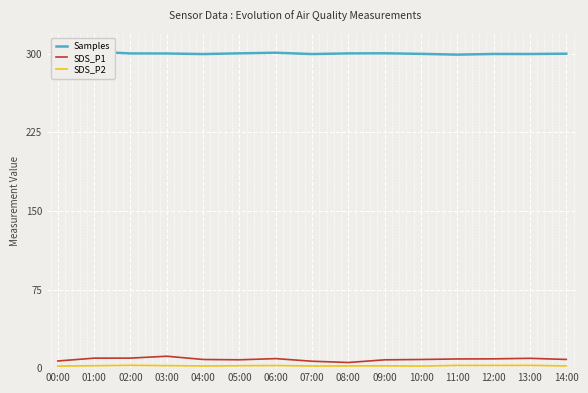

The value of SDS_P1 at 00:00 is 6.8. True or false?

True